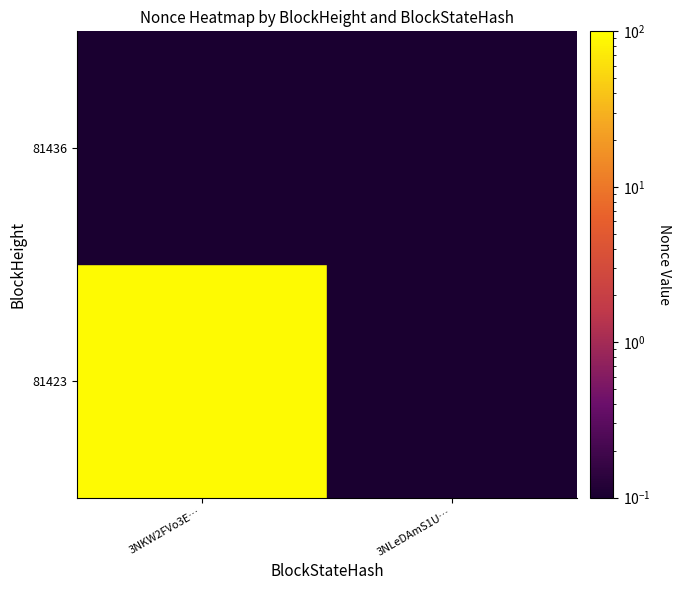

Reading left to right, transcribe all the data shown in this chart.

81423: 92	0
81436: 0	0